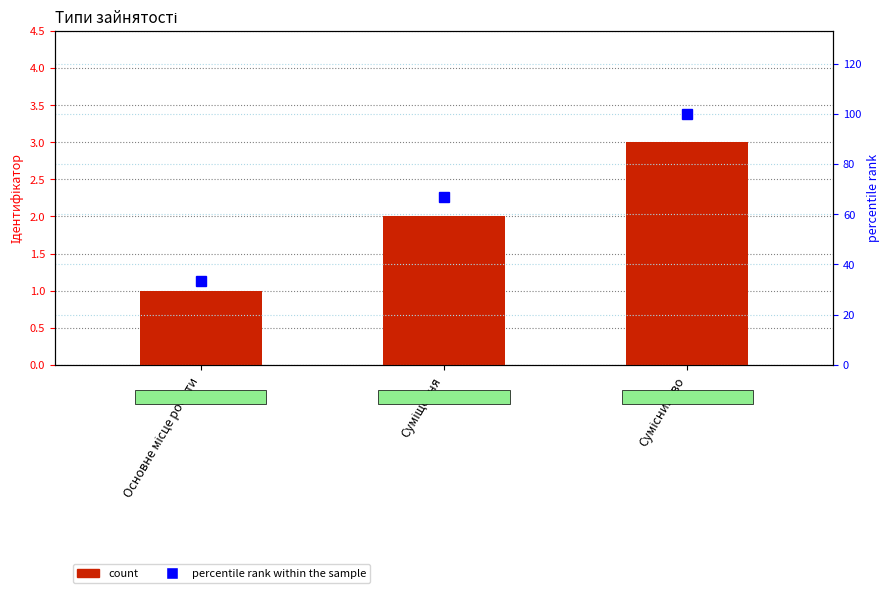

At how many categories does at least one series exceed 94?

1